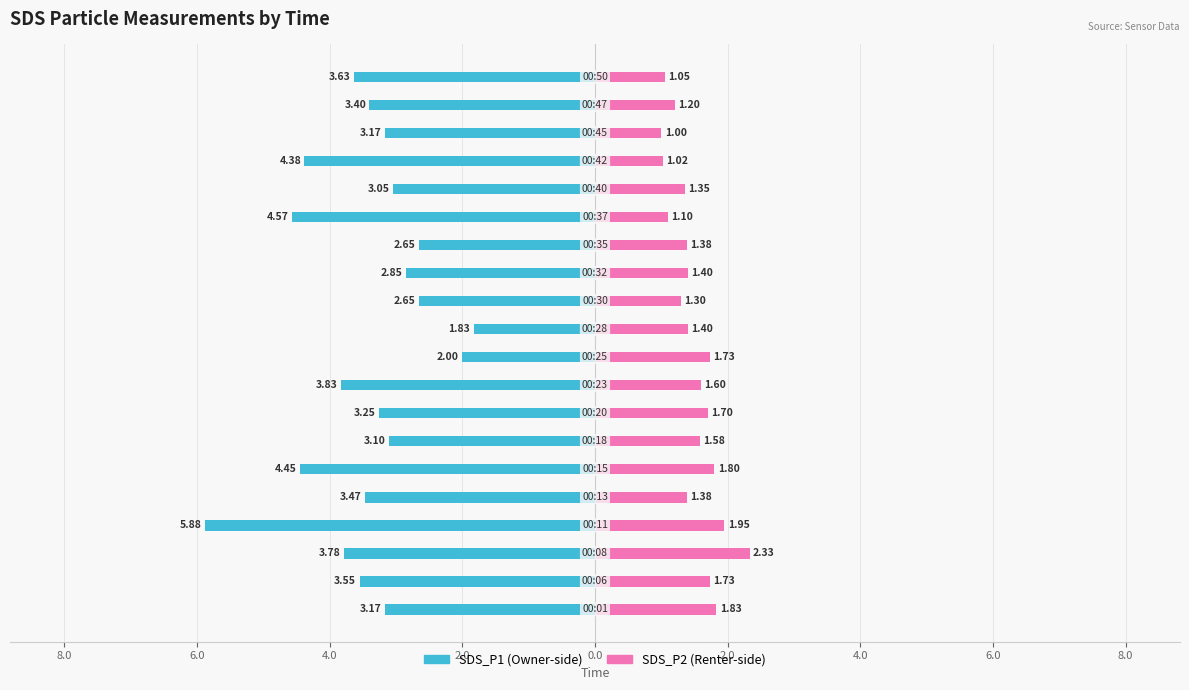

What are all the series names shown in the legend?

SDS_P1, SDS_P2